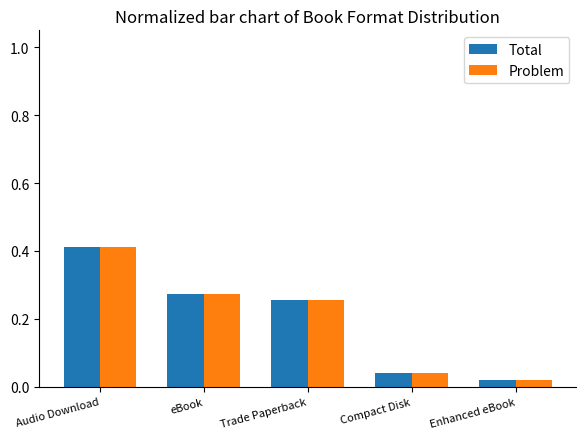

At how many categories does at least one series exceed 0?

5